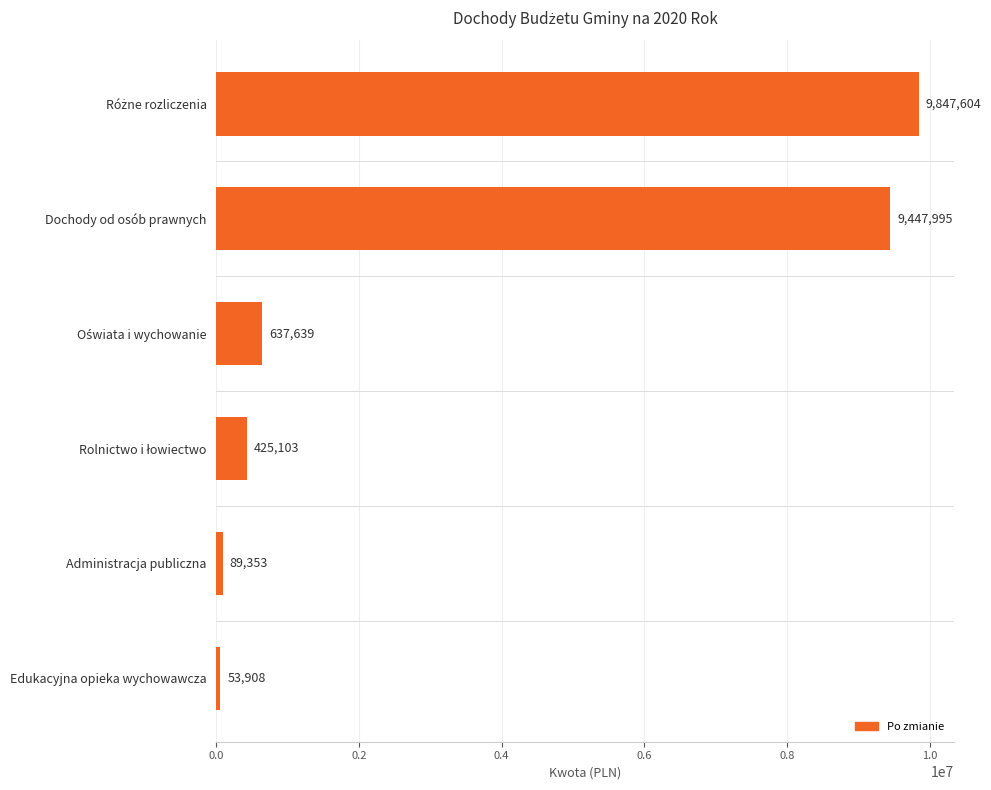

How many data points are above 637638?

3